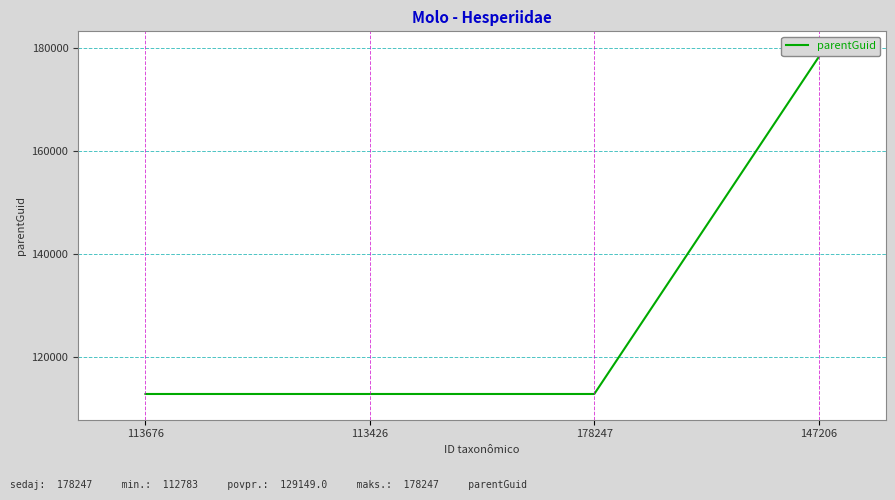

Does the chart display data point markers on the line(s)?

No